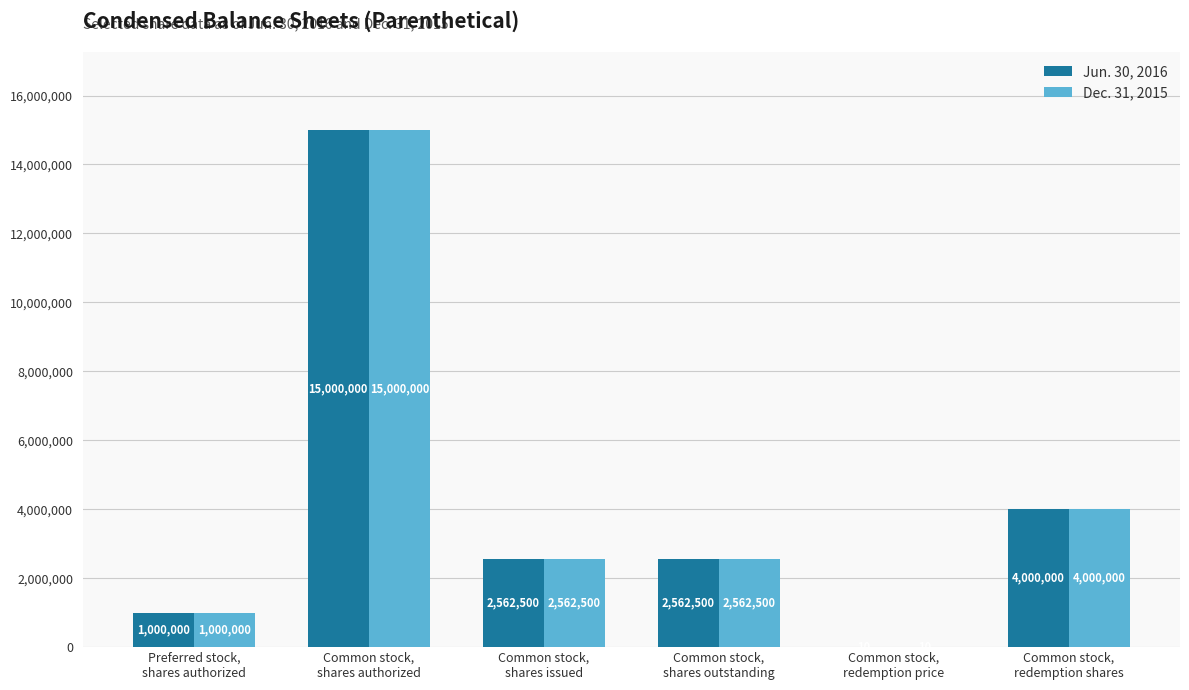

What is the maximum value for Jun. 30, 2016?

15000000